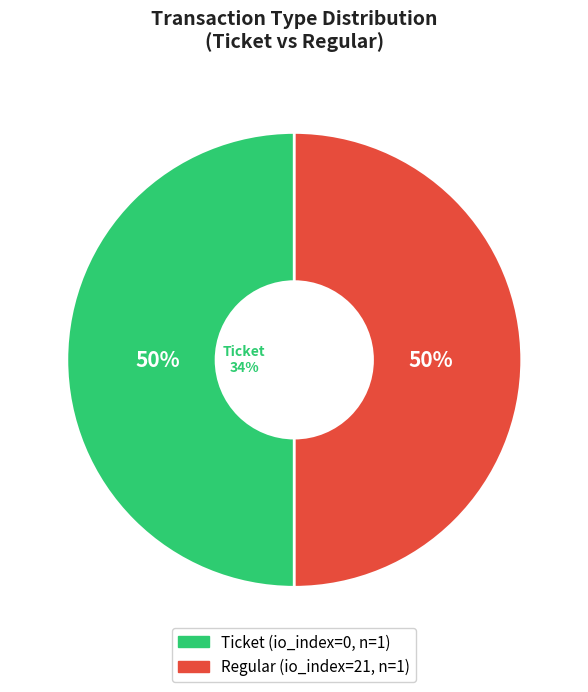

Which has a higher value, Regular (io_index=21) or Ticket (io_index=0)?

Regular (io_index=21)